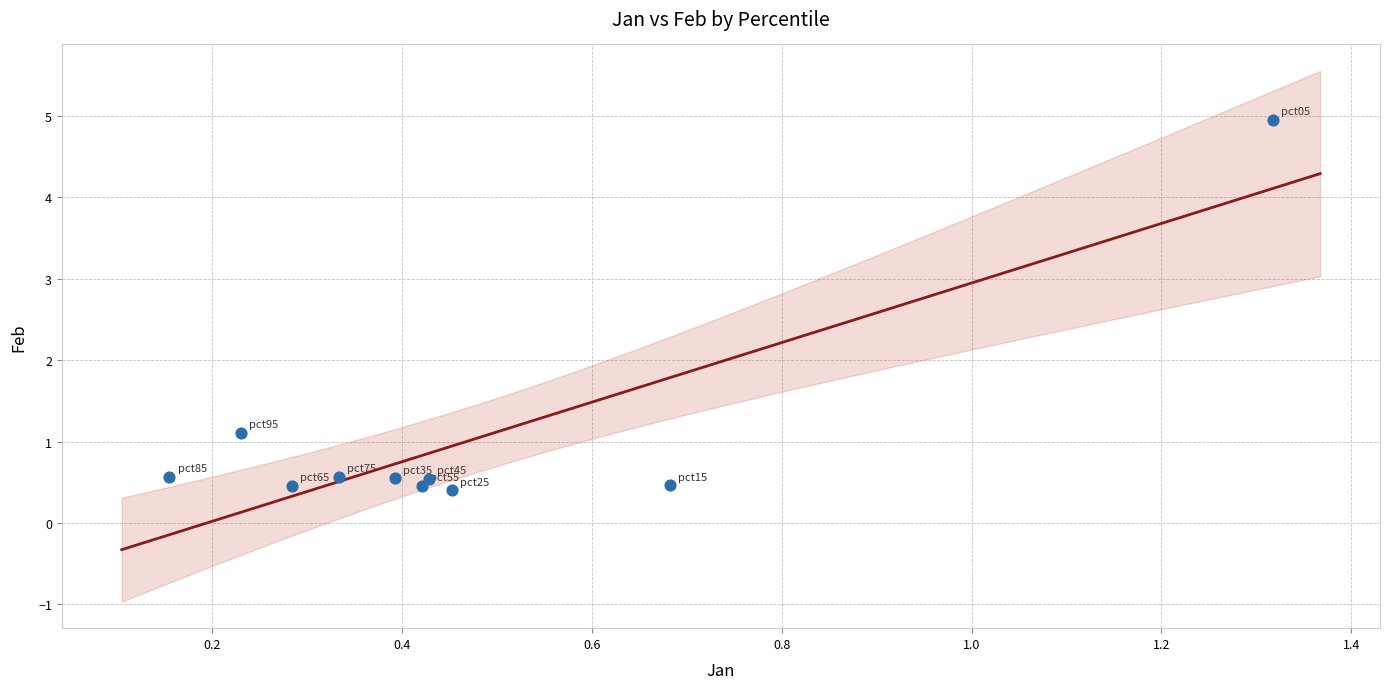

What is the average Y value?

1.0